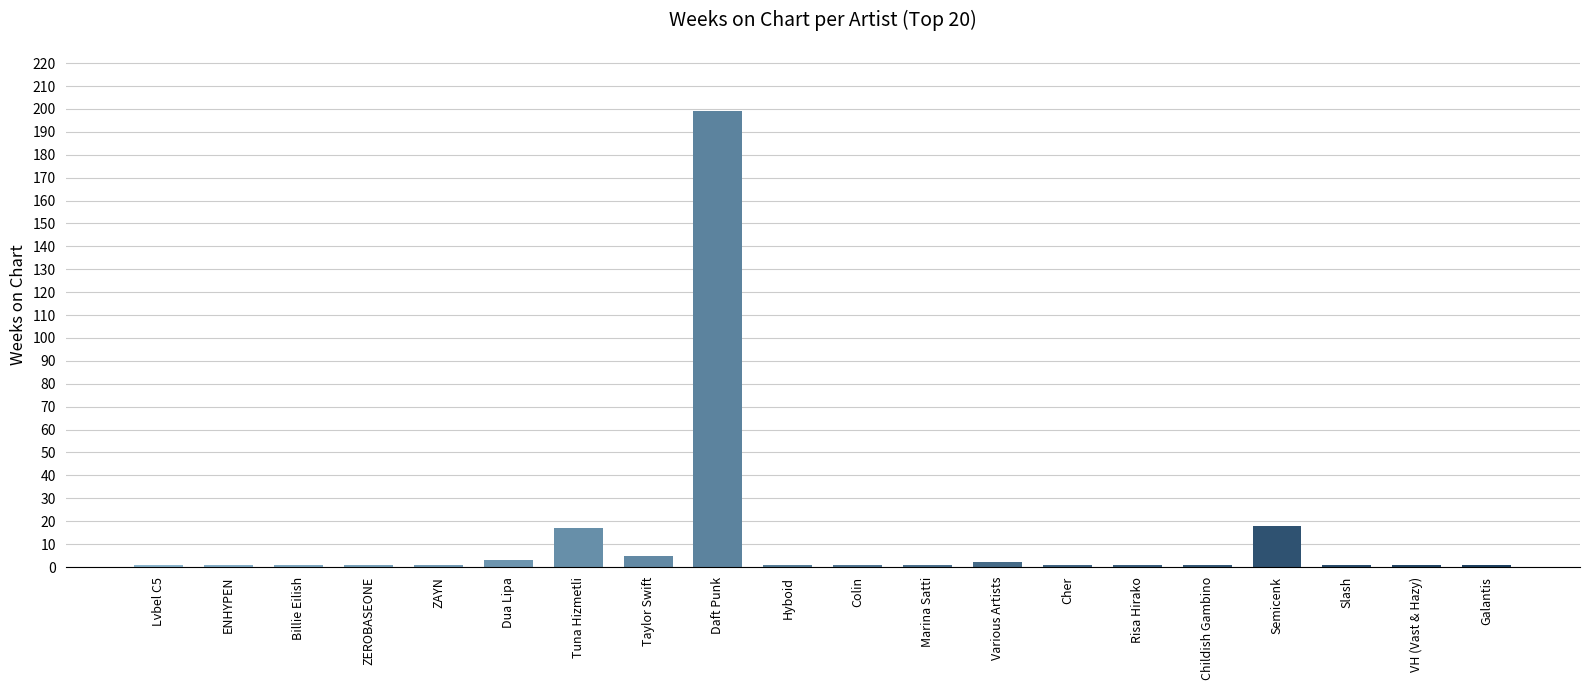

Are the bars grouped side by side (vs. stacked)?

No